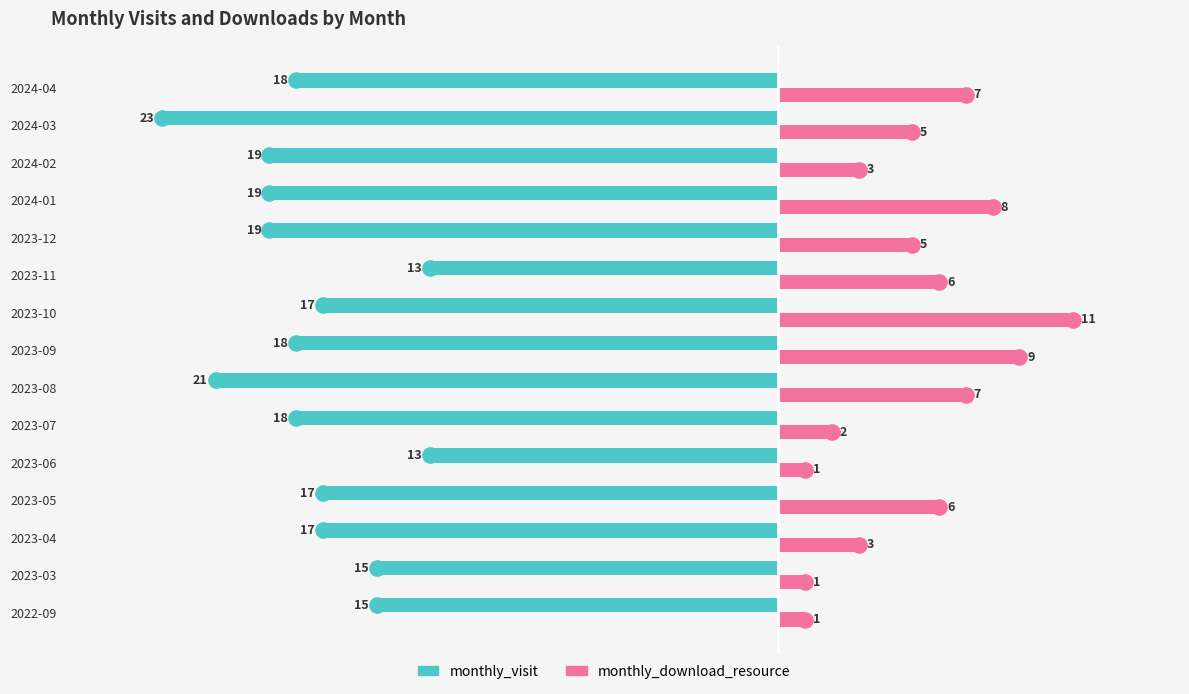

Which series reaches the minimum Y coordinate?

monthly_visit